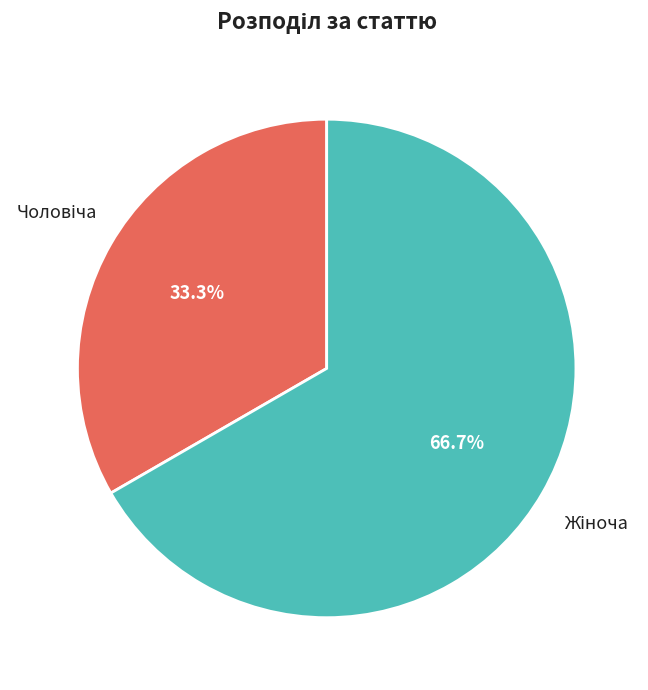

Does any single category account for the majority?

Yes